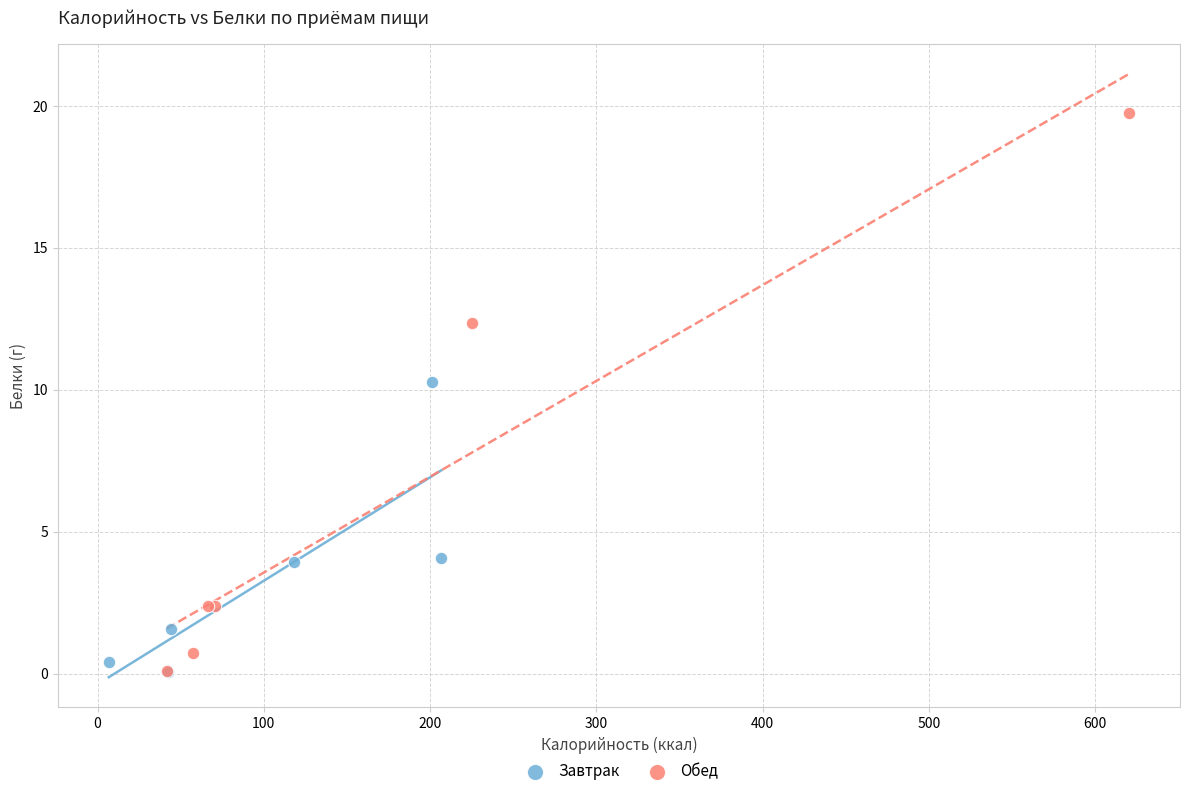

Which series has the widest spread of Y values?

Обед